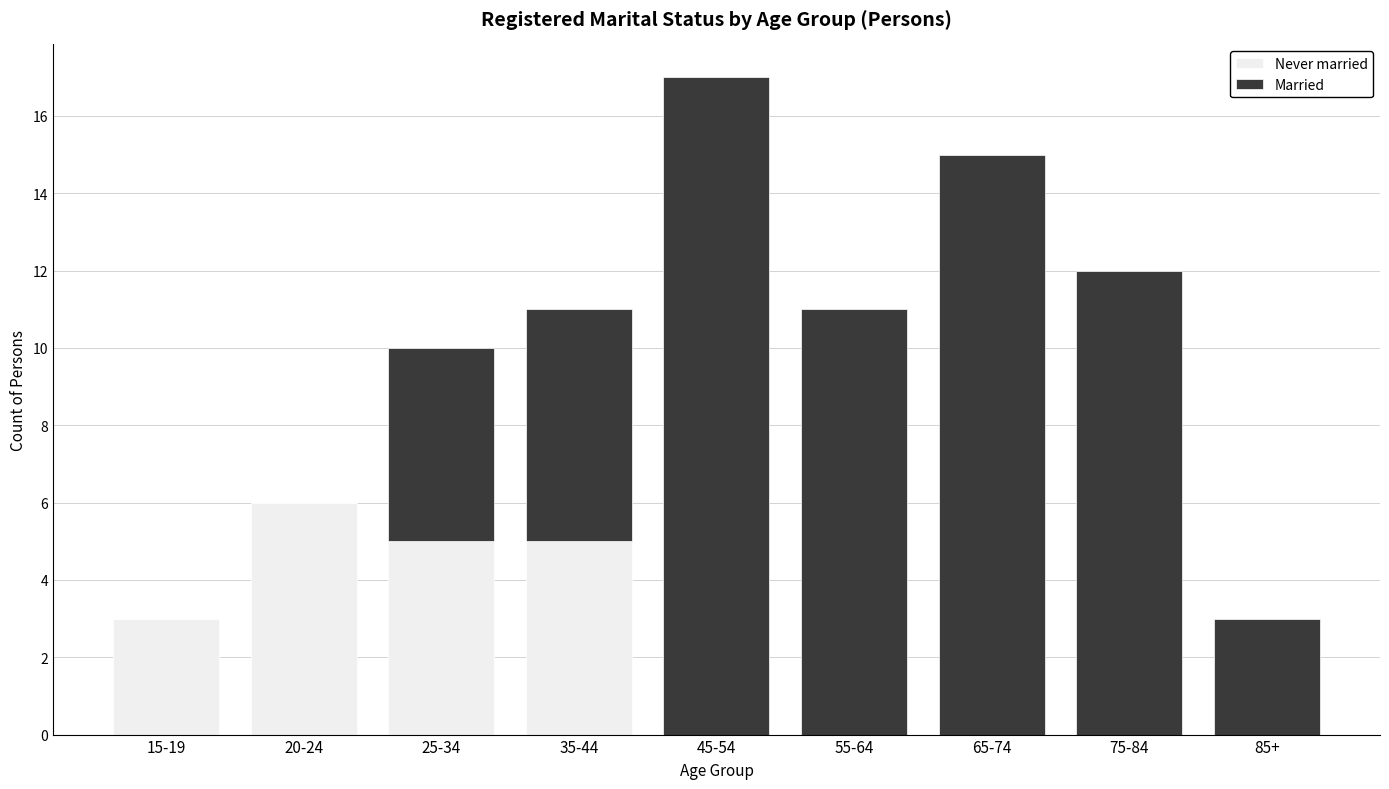

At which category is the sum across all series the highest?

45-54